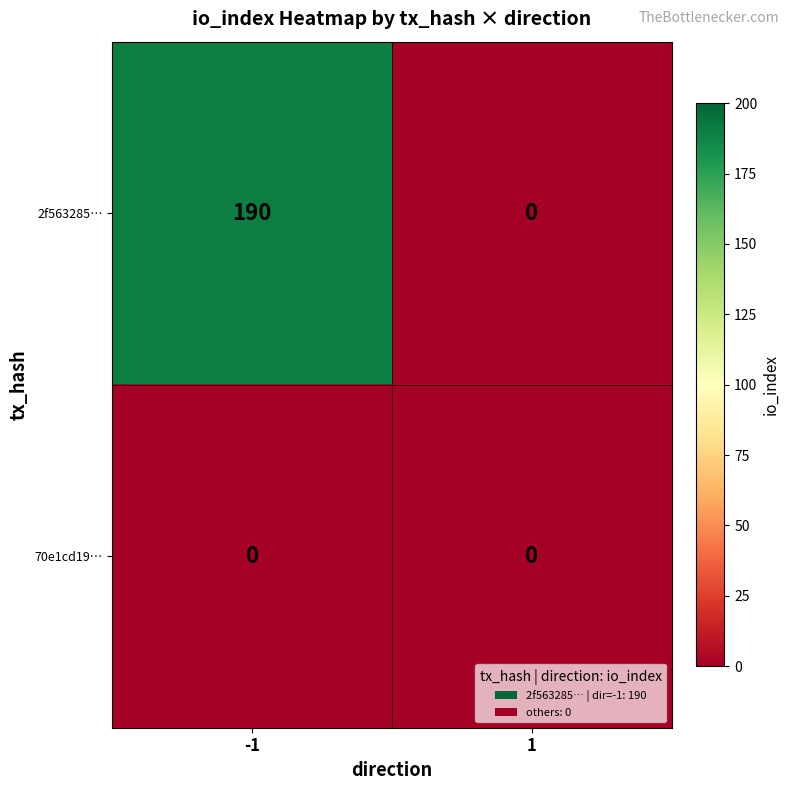

Which label corresponds to the largest value in the chart?

-1